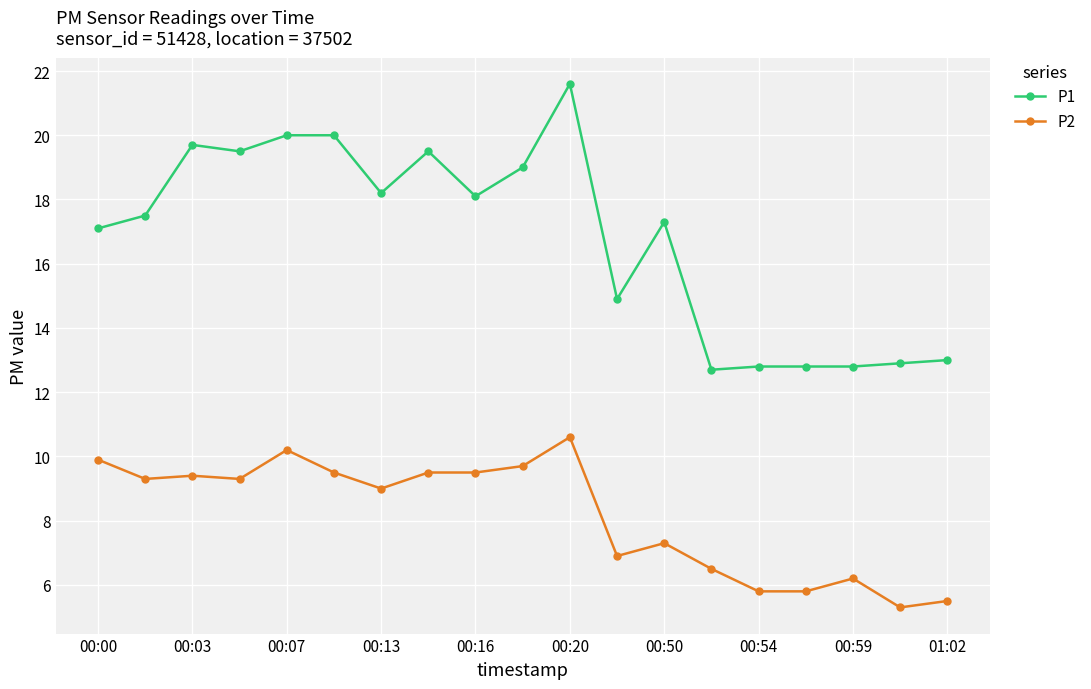

True or false: P2 and P1 intersect in this chart.

False